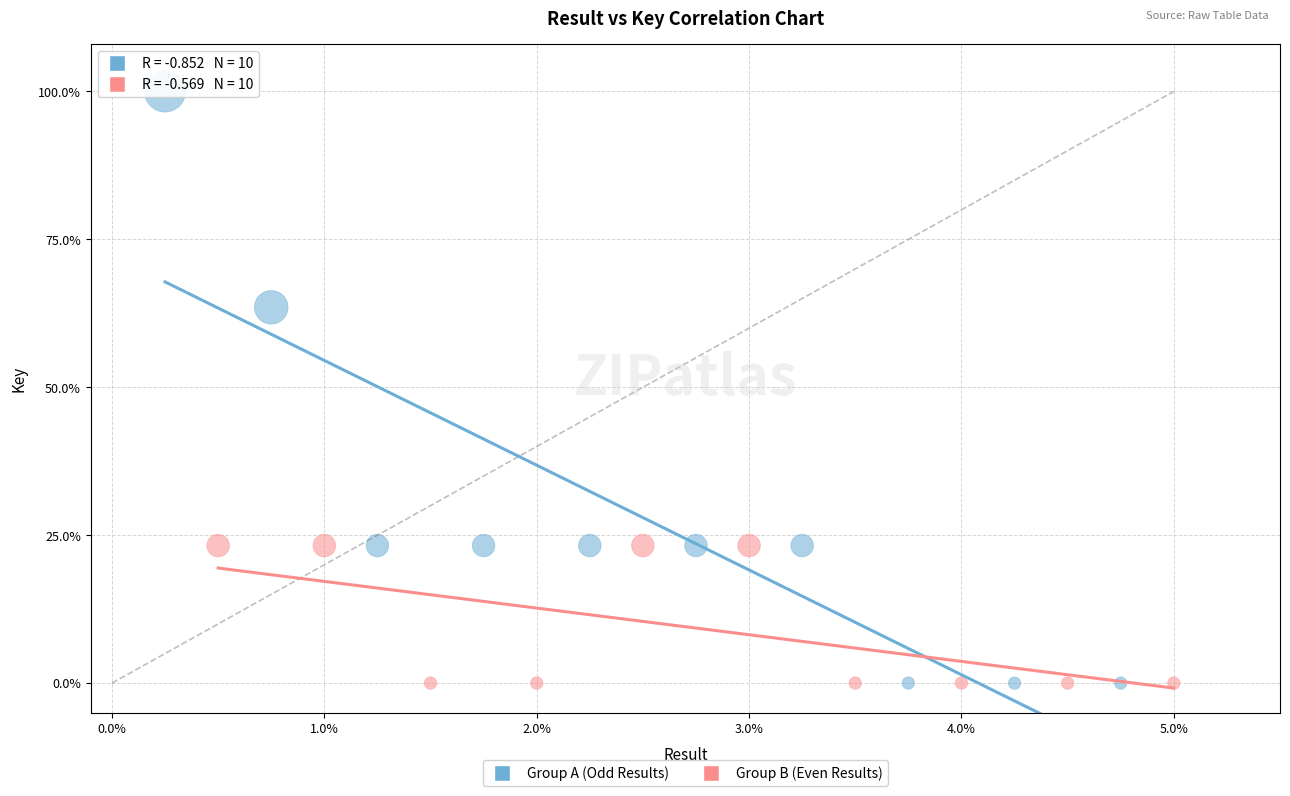

Which series has the widest spread of Y values?

Group A (Odd Results)